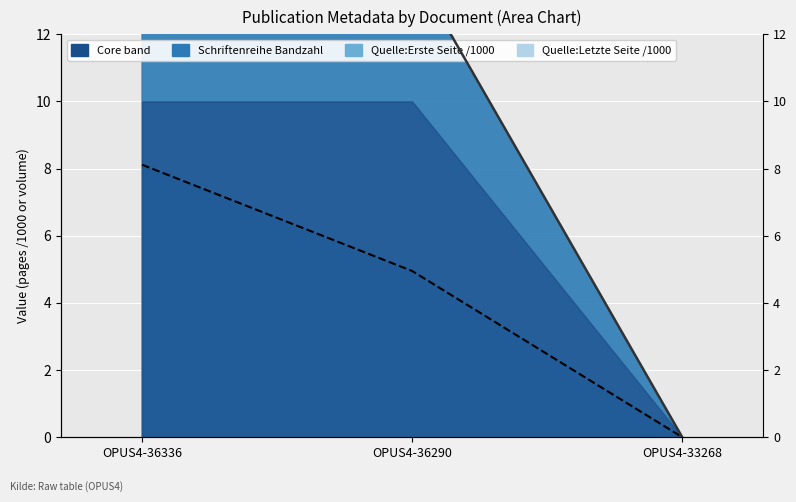

How many values in the Band vol (solid) series are below 14?

1